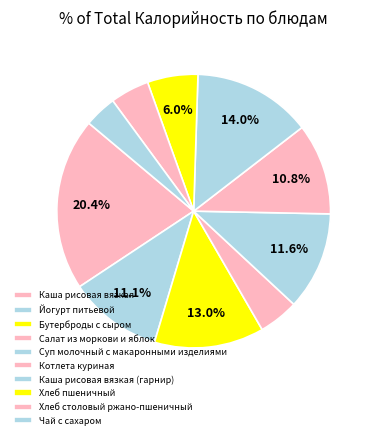

To the nearest percent, what portion does Бутерброды с сыром represent?

13%